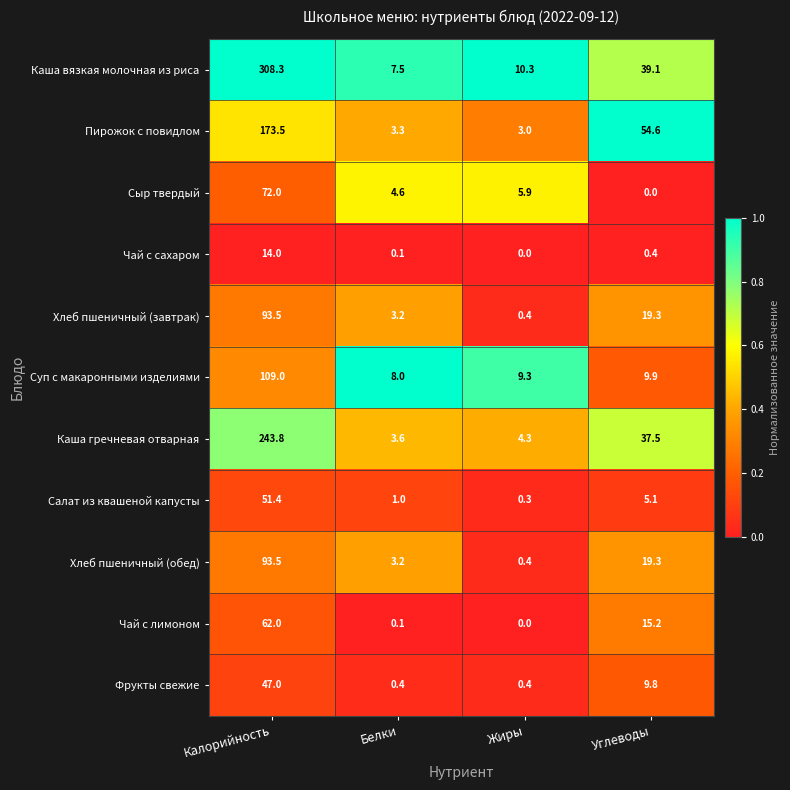

True or false: Каша вязкая молочная из риса has a value of 58.1 at Углеводы.

False